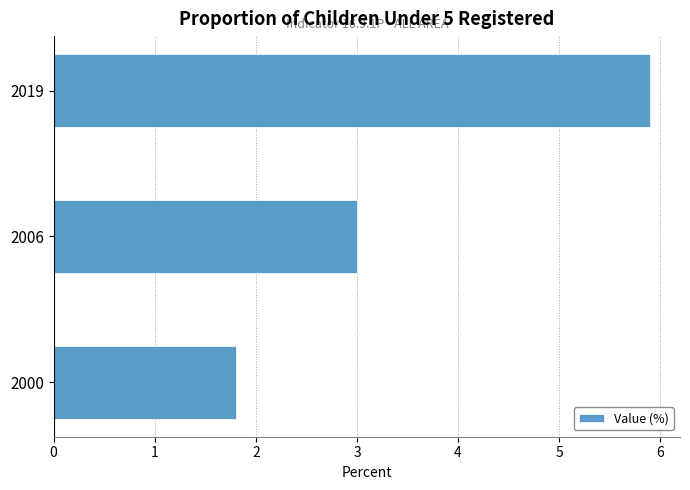

At which label is the value closest to 3?

2006